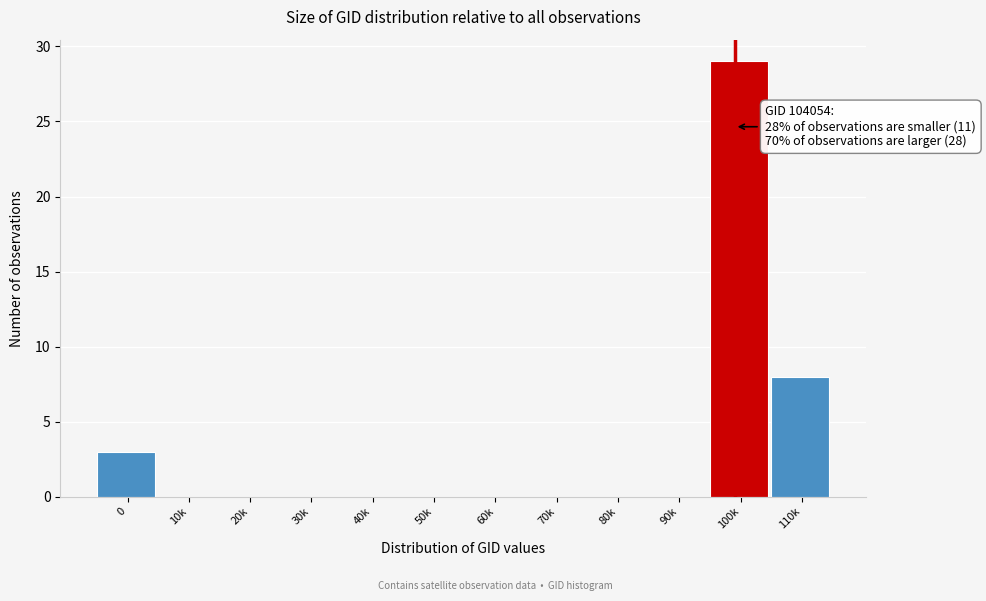

Reading left to right, extract all data points from this chart.

0=3	10k=0	20k=0	30k=0	40k=0	50k=0	60k=0	70k=0	80k=0	90k=0	100k=29	110k=8